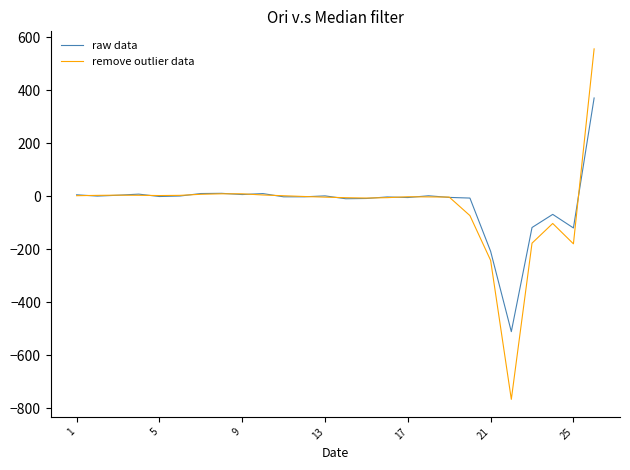

What is the minimum value shown in the chart?

-766.5